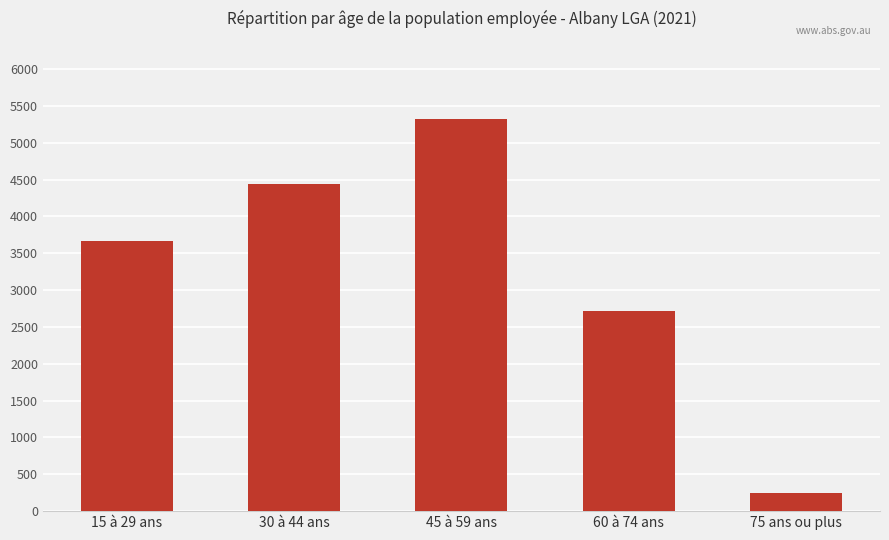

Rank the categories by value from highest to lowest.

45 à 59 ans, 30 à 44 ans, 15 à 29 ans, 60 à 74 ans, 75 ans ou plus